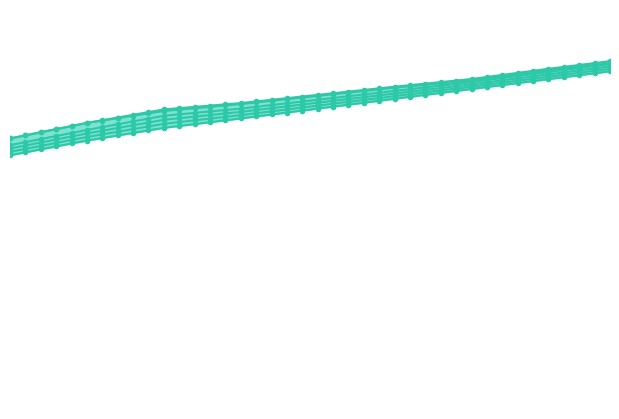

Reading right to left, what are all the values shown in this chart?

Speed 18: 8.4	8.4	8.4	8.3	8.3	8.2	8.2	8.1	8.1	8.0	8.0	8.0	7.9	7.9	7.8	7.8	7.8	7.7	7.7	7.7	7.6	7.6	7.5	7.5	7.5	7.4	7.4	7.3	7.3	7.3	7.2	7.2	7.1	7.0	7.0	6.9	6.8	6.8	6.7	6.6
Speed 19: 8.5	8.5	8.4	8.4	8.3	8.3	8.2	8.2	8.1	8.1	8.0	8.0	8.0	7.9	7.9	7.8	7.8	7.8	7.7	7.7	7.6	7.6	7.6	7.5	7.5	7.4	7.4	7.4	7.4	7.3	7.3	7.2	7.1	7.1	7.0	6.9	6.8	6.8	6.7	6.6
Speed 22: 8.4	8.4	8.3	8.3	8.2	8.2	8.1	8.1	8.0	8.0	7.9	7.9	7.9	7.8	7.8	7.7	7.7	7.6	7.6	7.6	7.5	7.5	7.4	7.4	7.3	7.3	7.3	7.2	7.2	7.2	7.1	7.0	7.0	6.9	6.8	6.7	6.7	6.6	6.5	6.4
Speed 23: 8.4	8.3	8.3	8.2	8.2	8.1	8.1	8.0	8.0	7.9	7.9	7.8	7.8	7.8	7.7	7.7	7.6	7.6	7.5	7.5	7.4	7.4	7.3	7.3	7.3	7.2	7.2	7.1	7.1	7.1	7.0	6.9	6.9	6.8	6.7	6.7	6.6	6.5	6.4	6.4
Speed 24: 8.3	8.3	8.2	8.2	8.1	8.1	8.0	8.0	7.9	7.9	7.8	7.8	7.7	7.7	7.6	7.6	7.6	7.5	7.5	7.4	7.4	7.3	7.3	7.2	7.2	7.1	7.1	7.1	7.0	7.0	6.9	6.8	6.8	6.7	6.6	6.6	6.5	6.4	6.4	6.3
Speed 25: 8.3	8.2	8.2	8.1	8.1	8.0	8.0	7.9	7.9	7.8	7.8	7.7	7.7	7.6	7.6	7.5	7.5	7.4	7.4	7.3	7.3	7.2	7.2	7.1	7.1	7.1	7.0	7.0	6.9	6.9	6.8	6.7	6.7	6.6	6.6	6.5	6.4	6.3	6.3	6.2